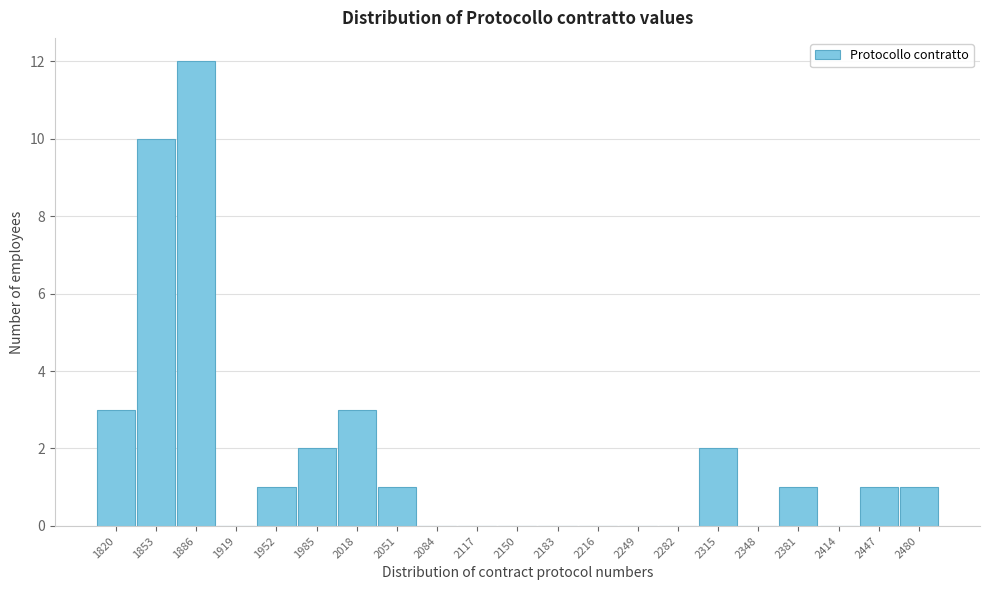

Reading left to right, extract all data points from this chart.

1820=3	1853=10	1886=12	1919=0	1952=1	1985=2	2018=3	2051=1	2084=0	2117=0	2150=0	2183=0	2216=0	2249=0	2282=0	2315=2	2348=0	2381=1	2414=0	2447=1	2480=1